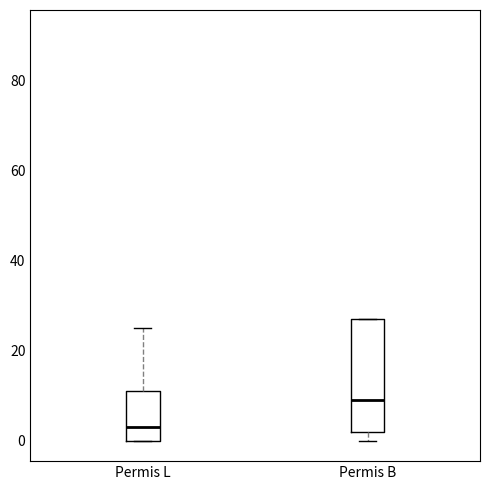

Reading left to right, read every box against the y-axis: the position of its median line, the range the box covers, and the ends of its whiskers. The values are not printed on the chart, so give them approximately, as read against the axis.

Permis L: median 4, box 0 to 12, whiskers 0 to 26
Permis B: median 10, box 2 to 28, whiskers 0 to 28